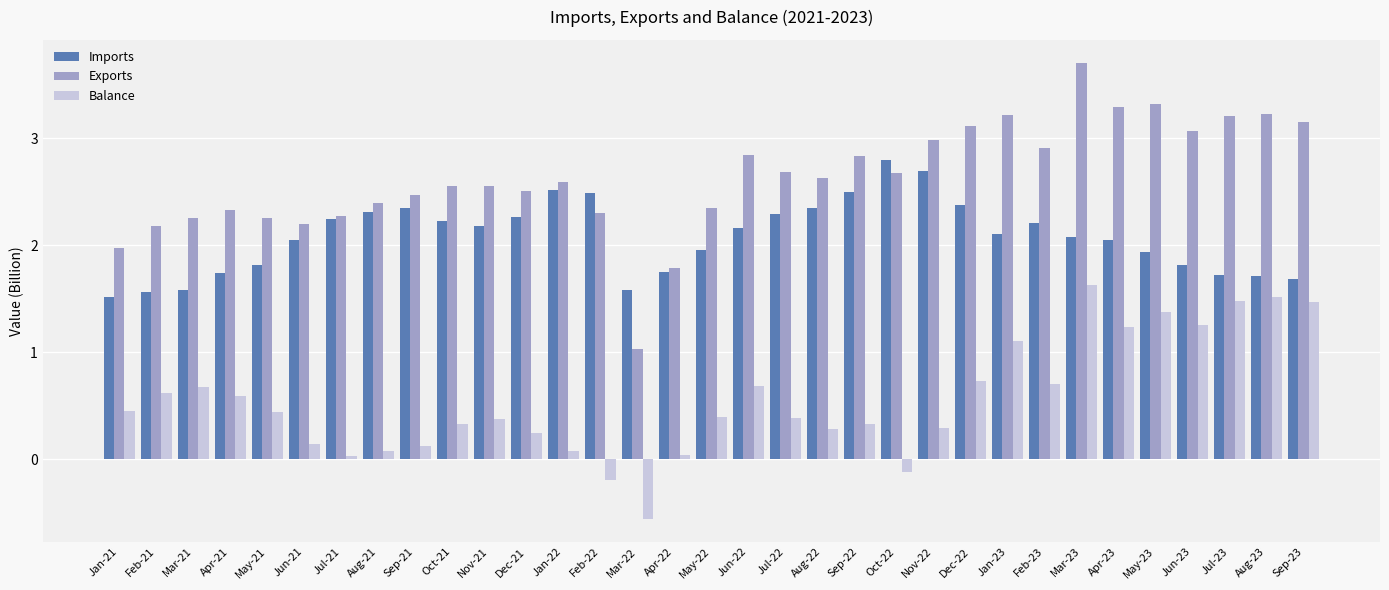

At how many categories does at least one series exceed 2?

30